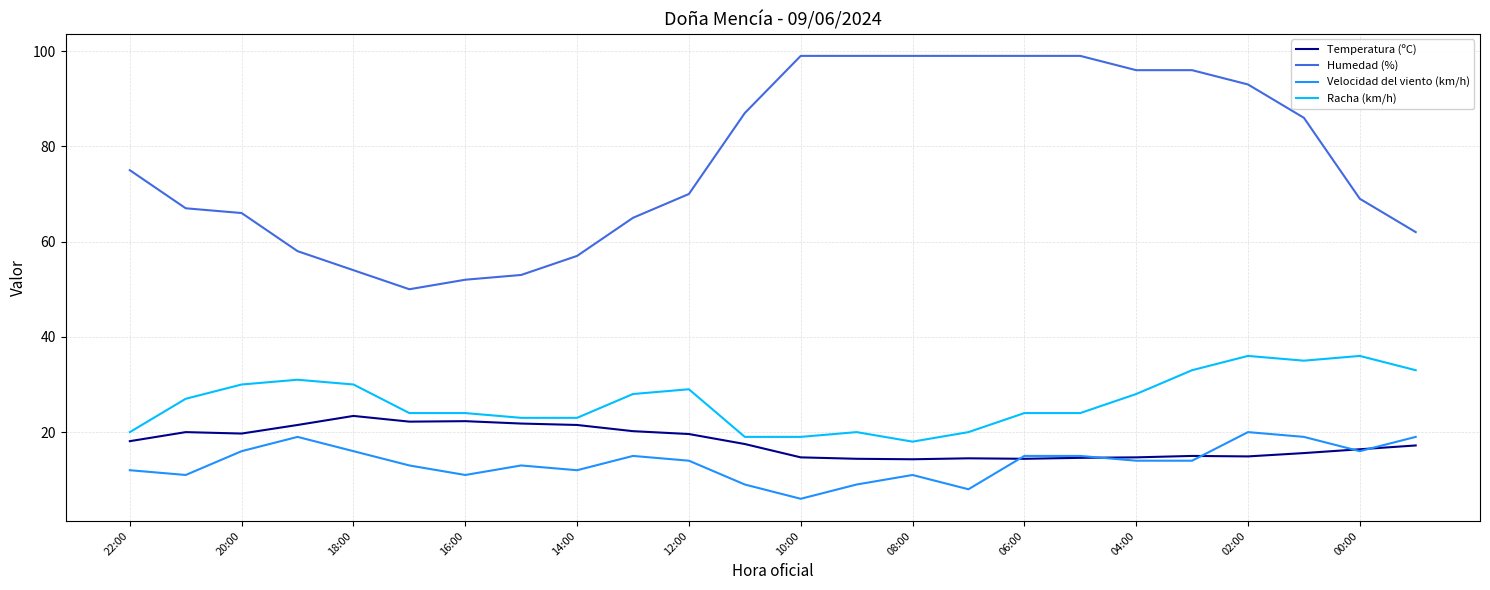

What is the minimum value for Racha (km/h)?

18.0